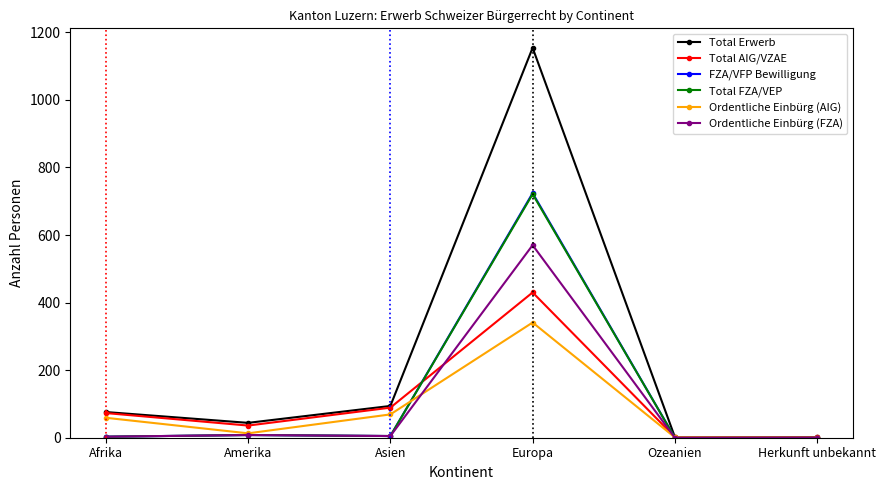

What is the sum of all FZA/VFP Bewilligung values?

740